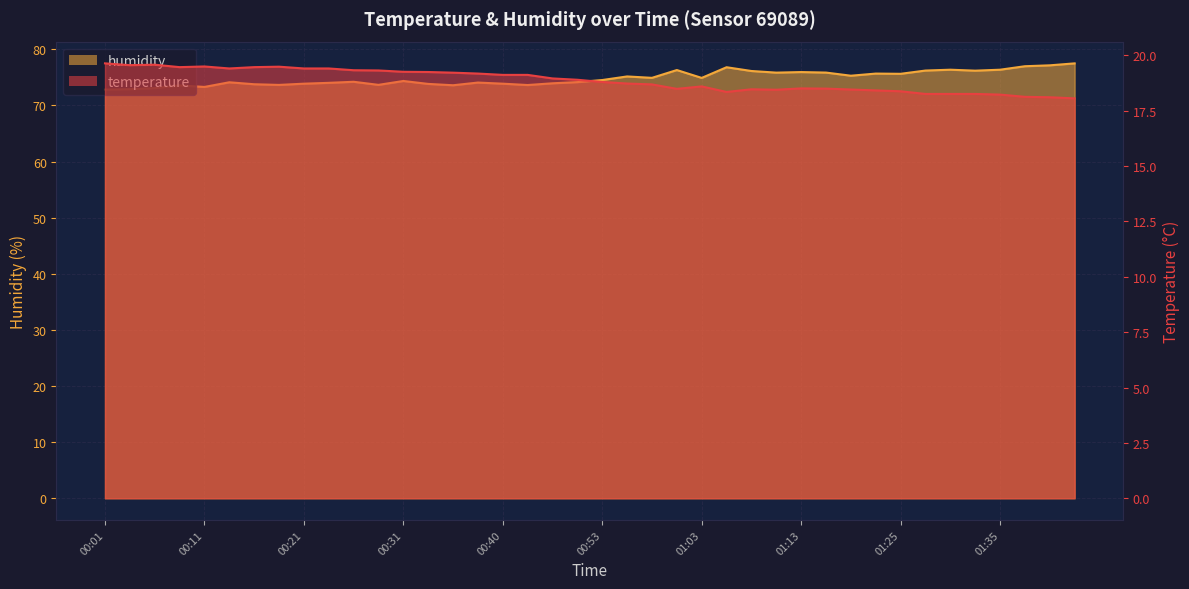

What is the difference between the temperature values at 01:40 and 01:28?

0.1